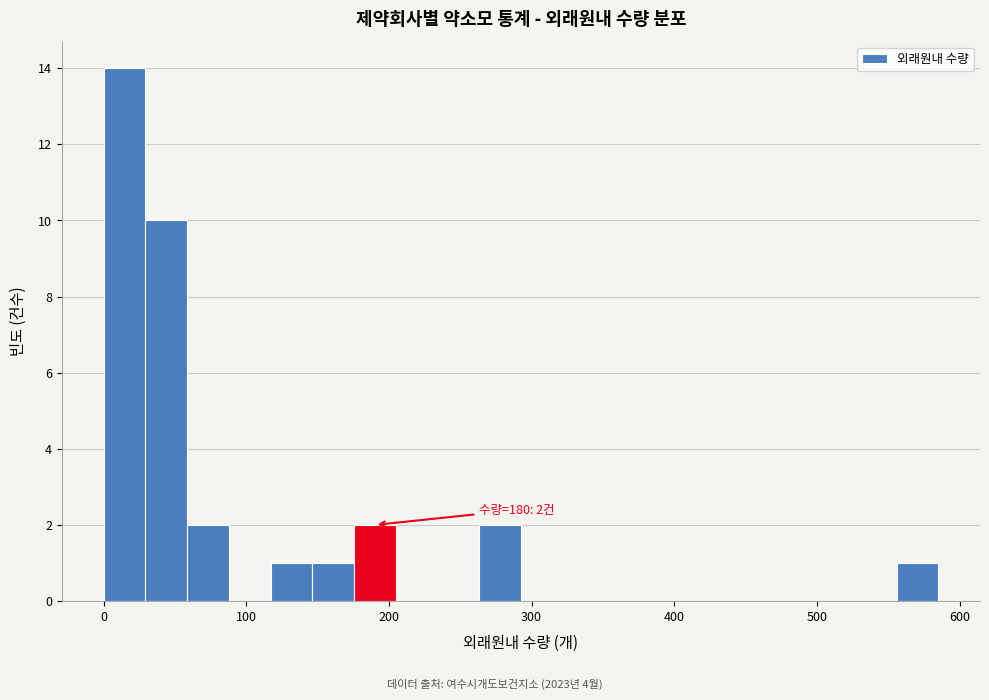

Around what value on the x-axis is the tallest bar? Give the approximate position of its centre, as read against the axis.

10